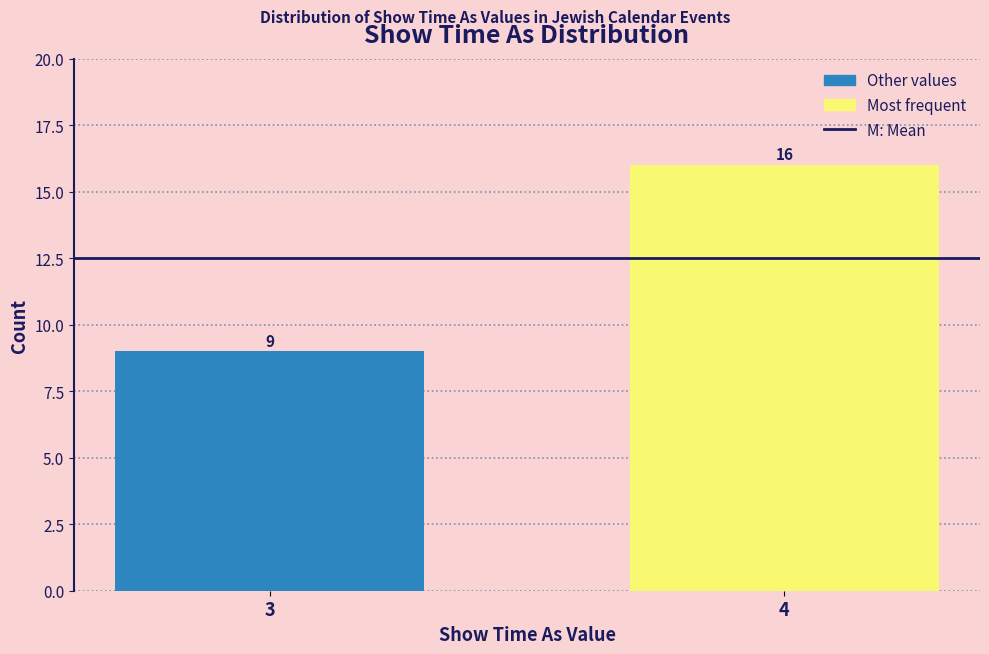

Reading left to right, what are all the values shown in this chart?

3=9	4=16